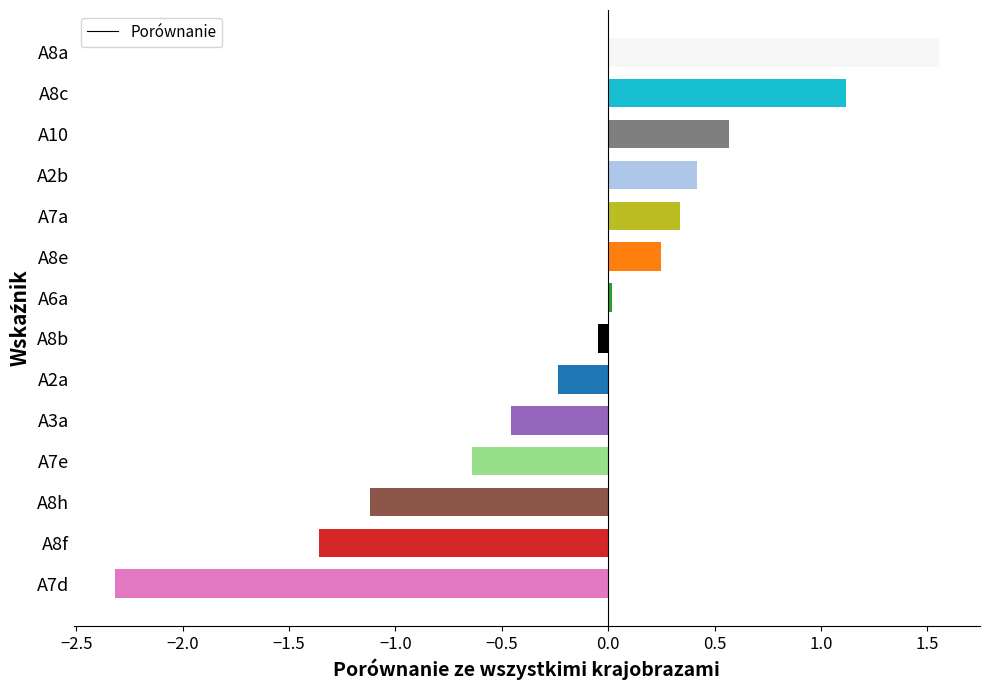

What is the sum of all values?

-1.9